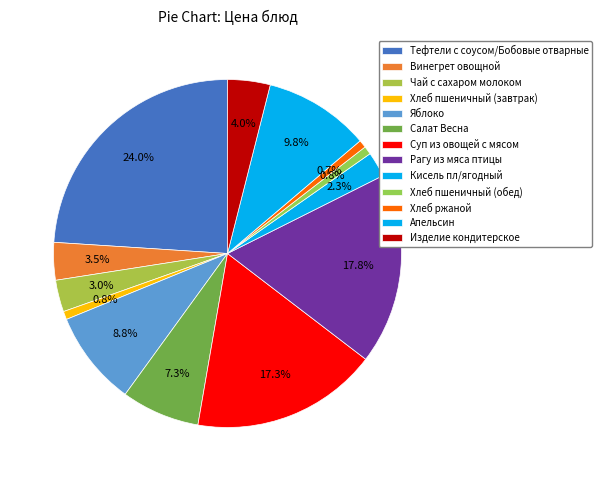

To the nearest percent, what portion does Рагу из мяса птицы represent?

18%